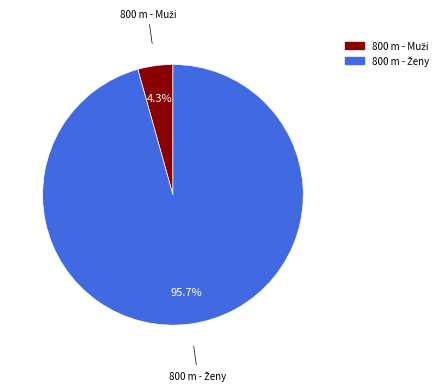

Is there a majority slice in this chart?

Yes